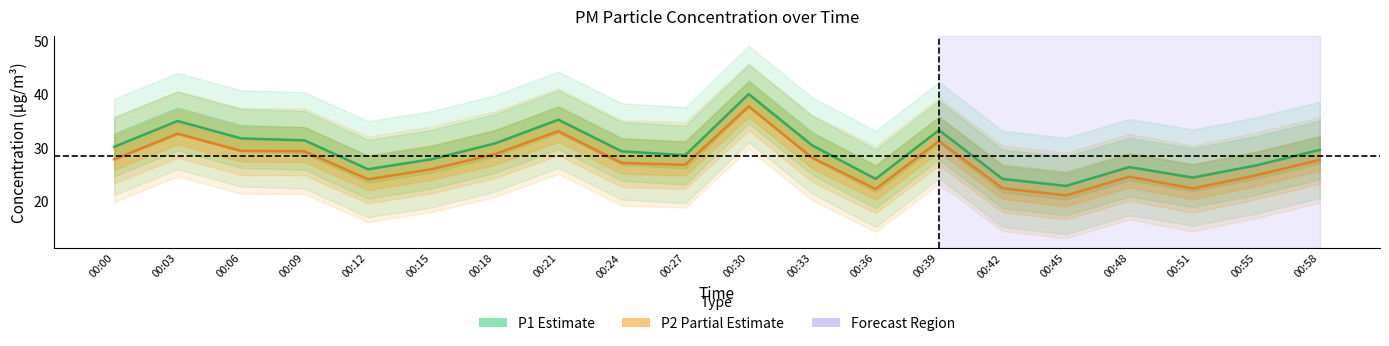

Where is the first local minimum for P2?

00:12